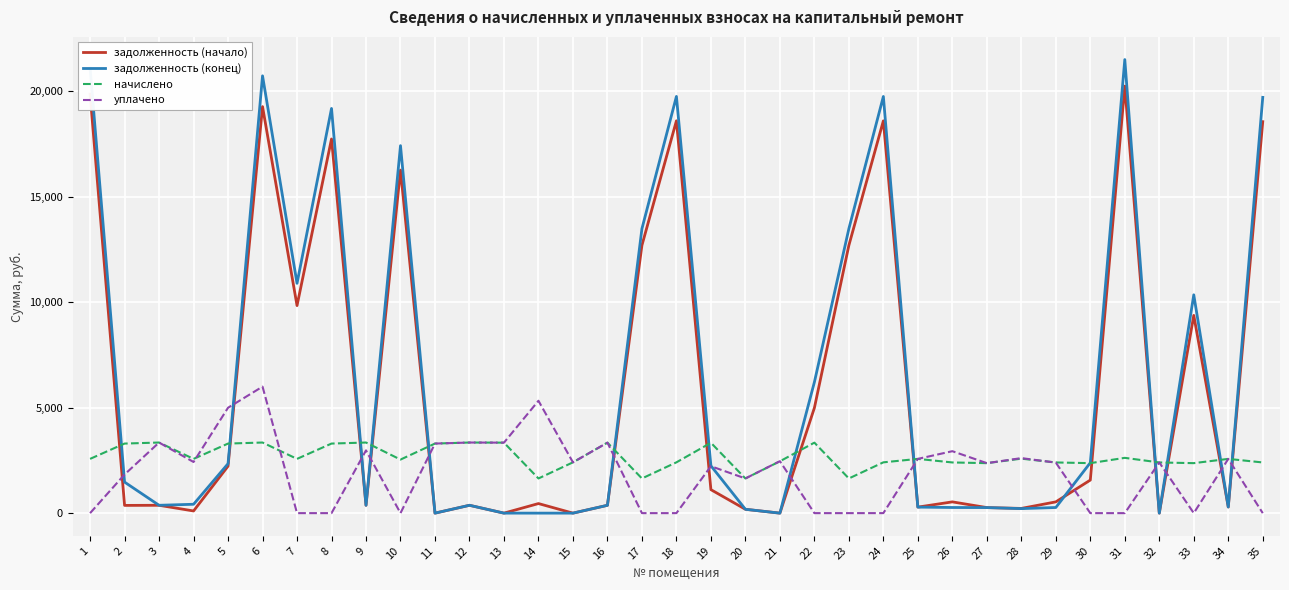

List the series in order of their peak value, lowest first.

начислено, уплачено, задолженность (начало), задолженность (конец)